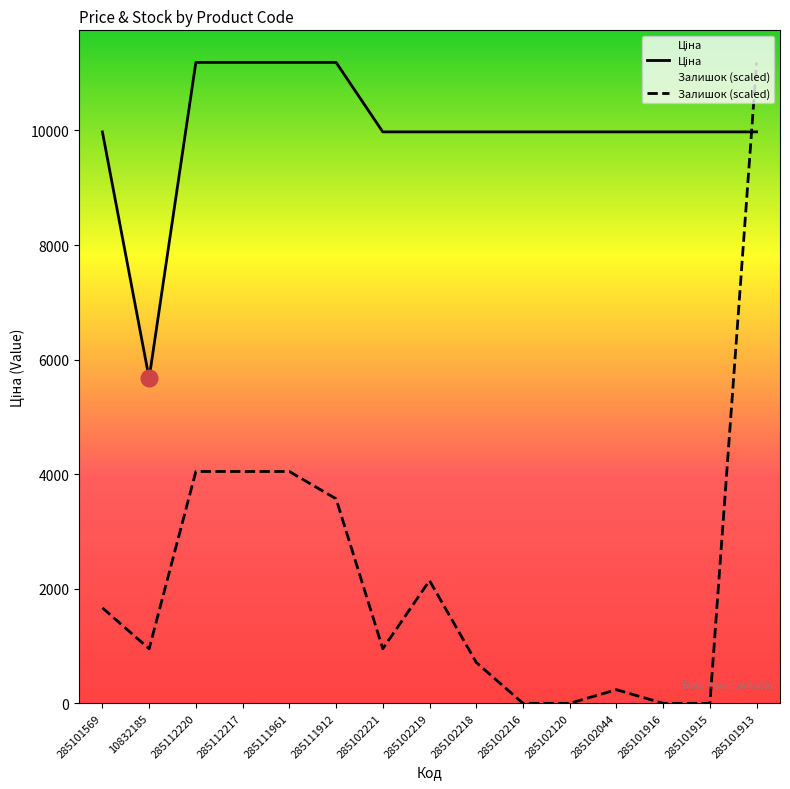

List the labels in order of Залишок value, largest first.

285101913, 285112220, 285112217, 285111961, 285111912, 285102219, 285101569, 10832185, 285102221, 285102218, 285102044, 285102216, 285102120, 285101916, 285101915